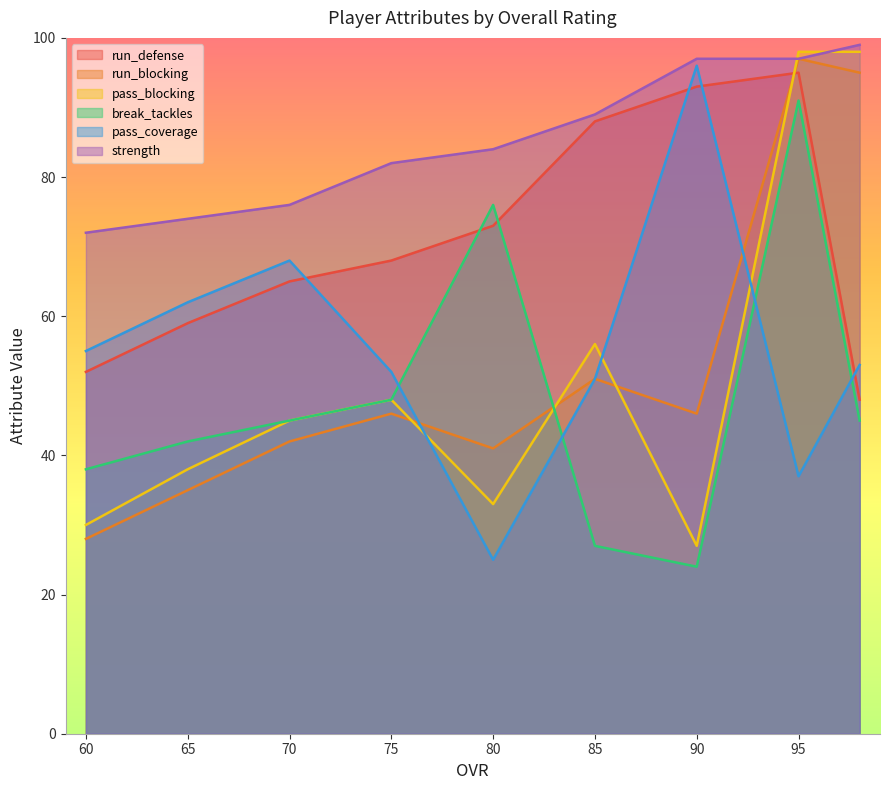

Reading left to right, extract all data points from this chart.

run_defense: 52	59	65	68	73	88	93	95	48
run_blocking: 28	35	42	46	41	51	46	97	95
pass_blocking: 30	38	45	48	33	56	27	98	98
break_tackles: 38	42	45	48	76	27	24	91	45
pass_coverage: 55	62	68	52	25	51	96	37	53
strength: 72	74	76	82	84	89	97	97	99